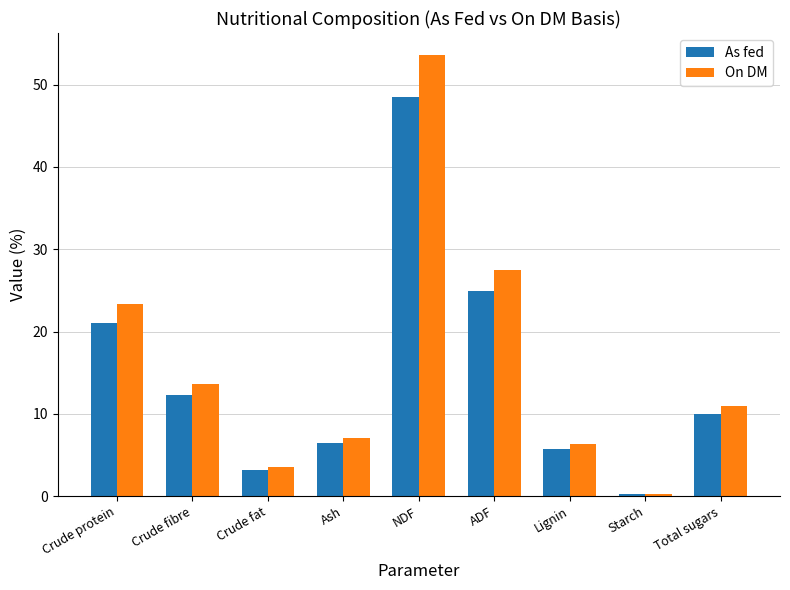

What is the total value across all series at Crude protein?

44.5